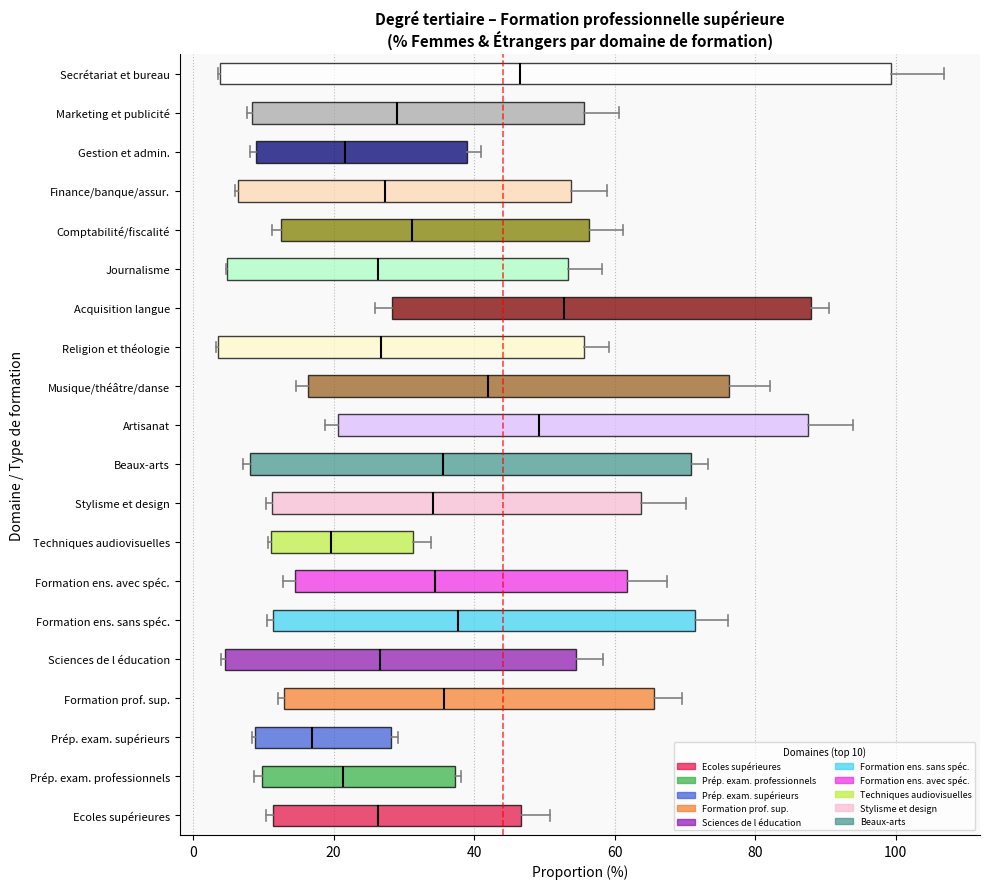

Which box has the furthest to the left median line?

Prép. exam. supérieurs